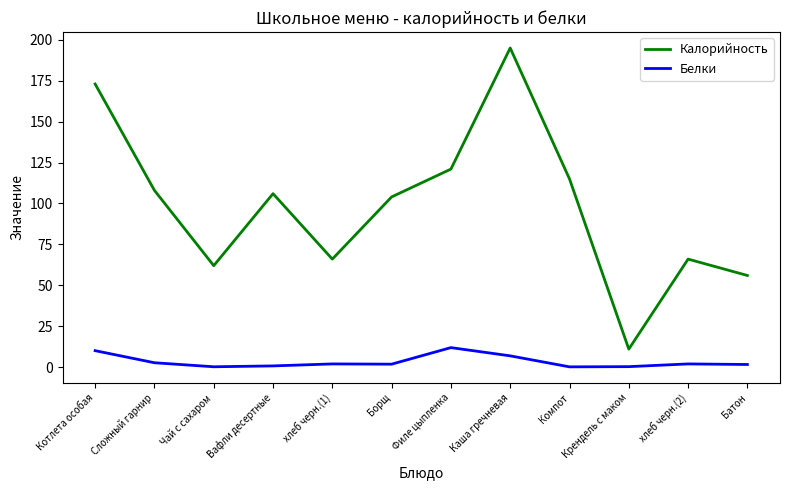

Is the value of Калорийность at Сложный гарнир greater than the value of Белки at Компот?

Yes